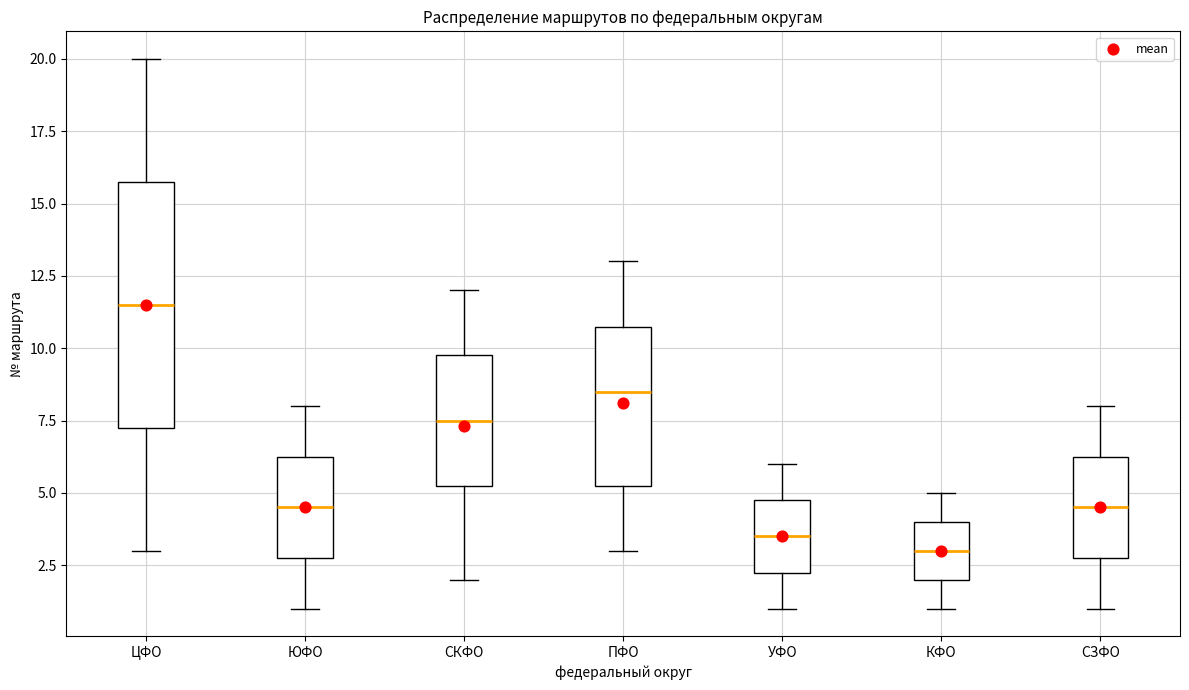

Which box's median line is the highest?

ЦФО